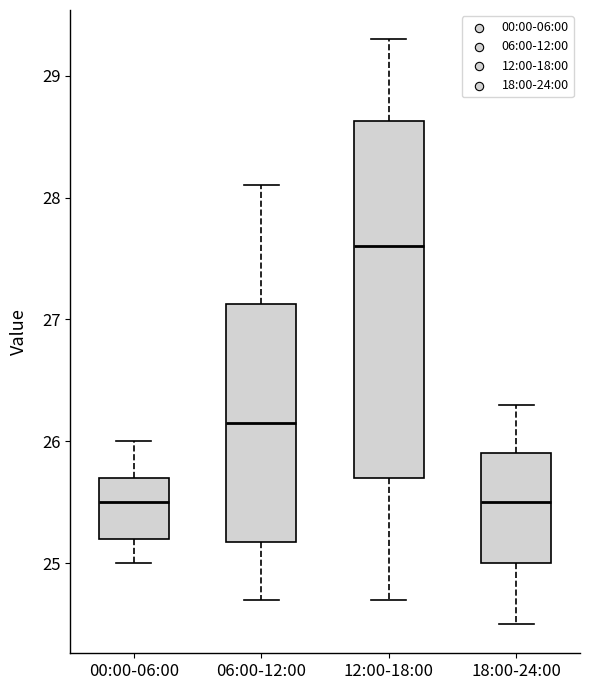

Which box has the highest median line?

12:00-18:00